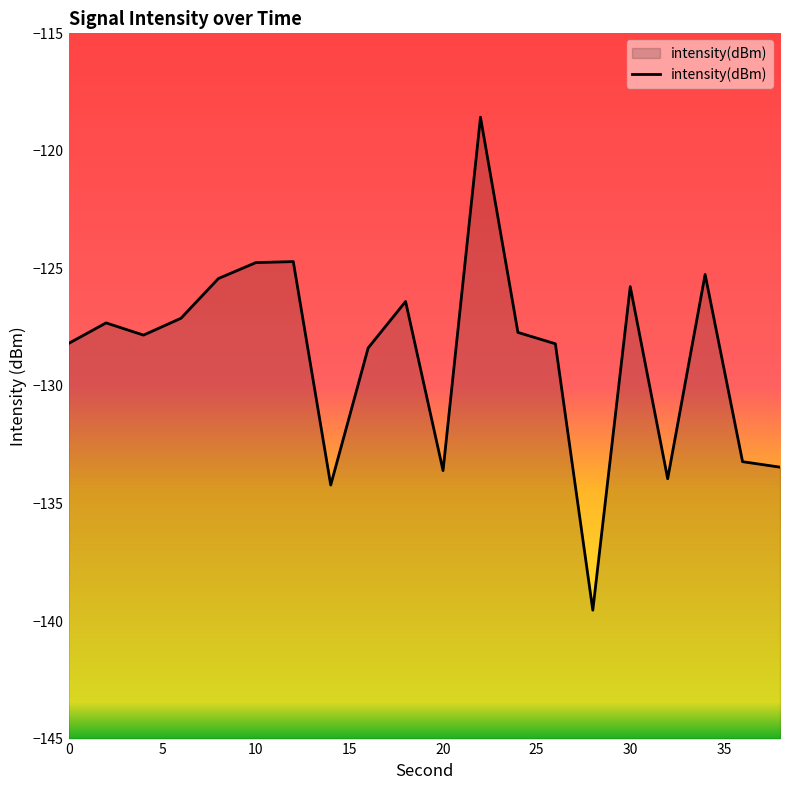

What is the change in value from 0 to 38?

-5.3